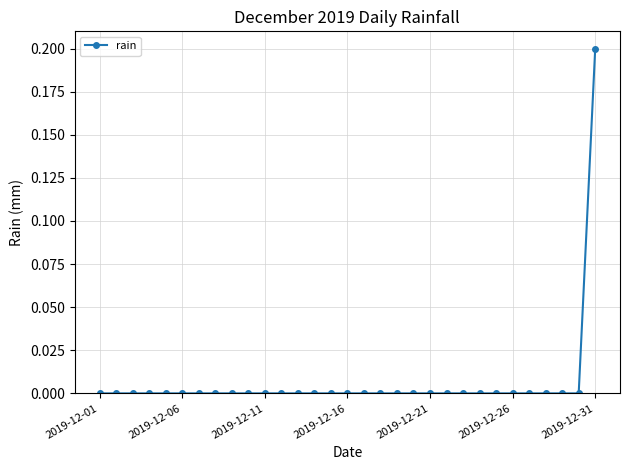

What is the value of the 31st point from the left?

0.2